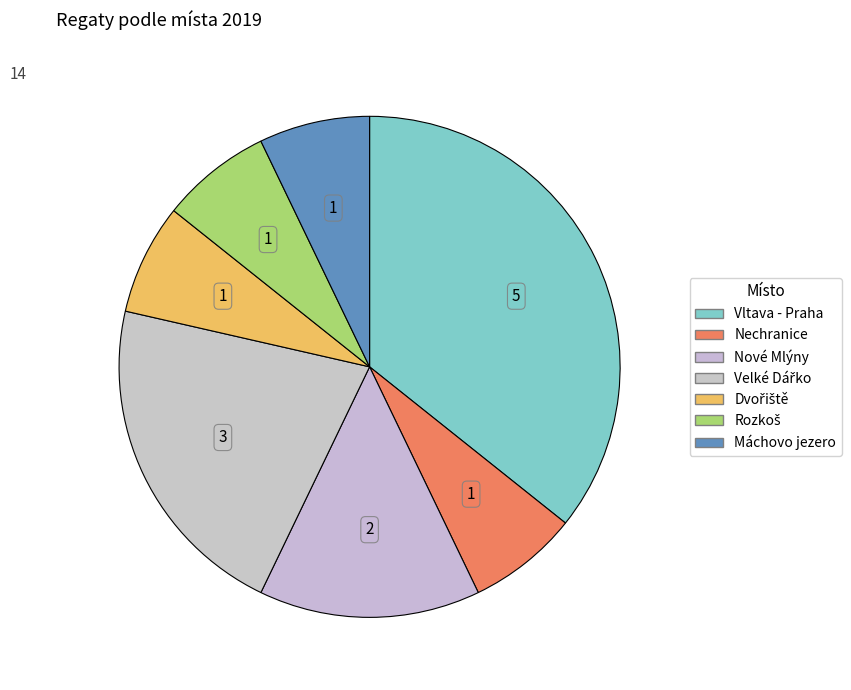

What percentage is NOT represented by Nové Mlýny?

85.7%